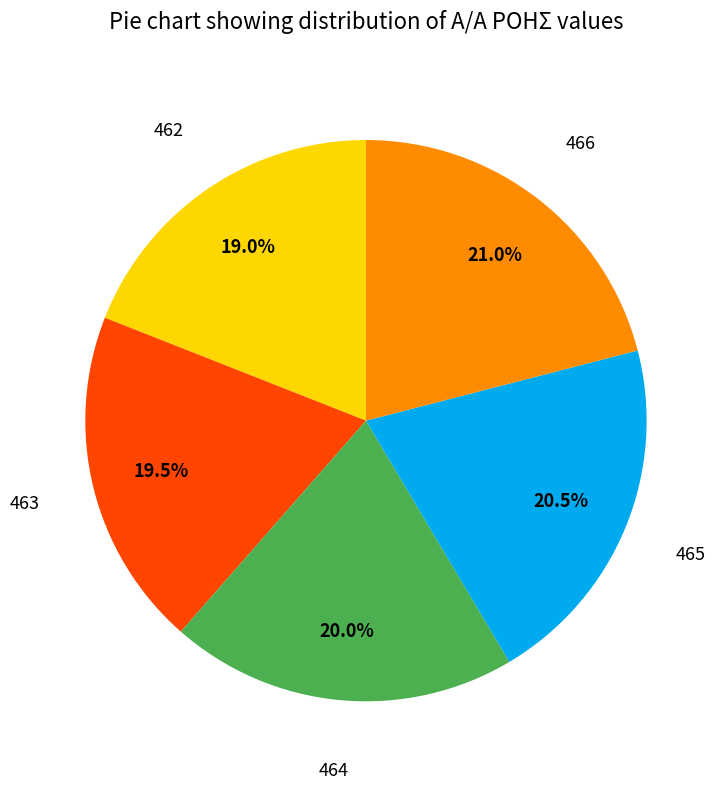

To the nearest percent, what is the difference between the largest and smallest slice percentages?

2%